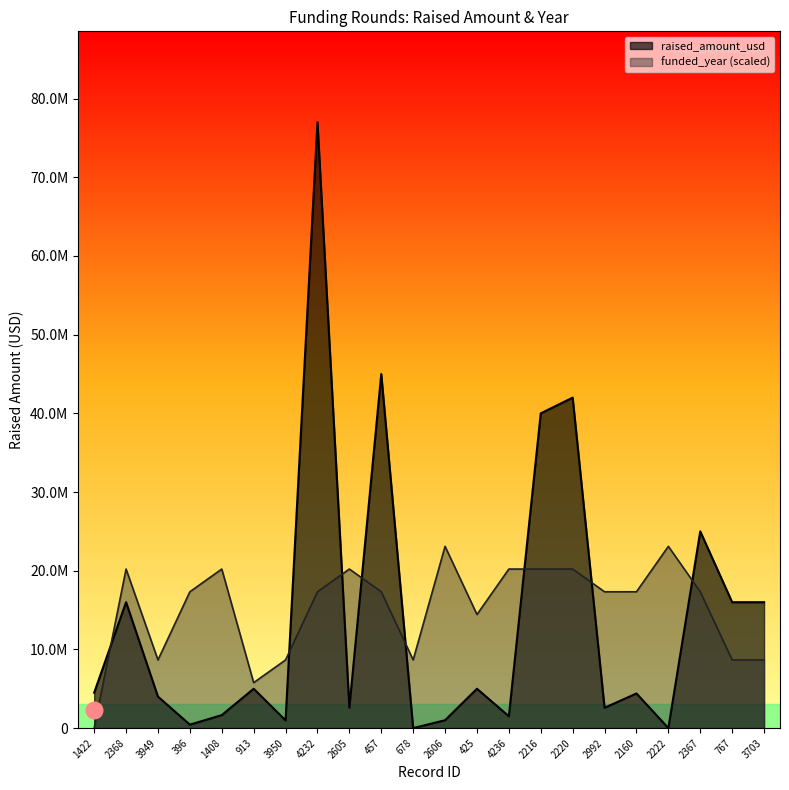

Which series changed the most between 2606 and 2216?

raised_amount_usd